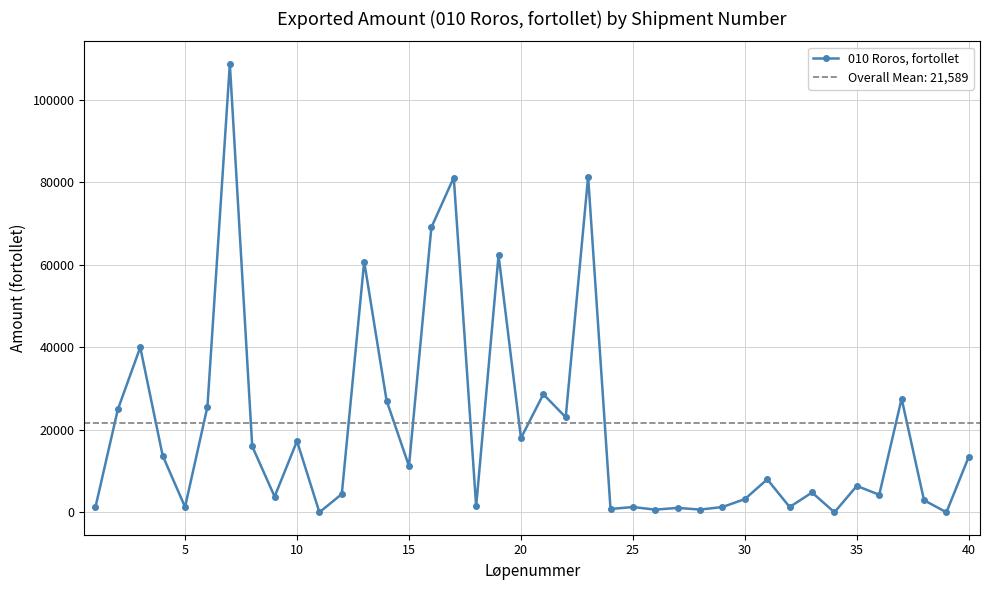

True or false: 010 Roros, fortollet has more than 0 interior local peaks.

True